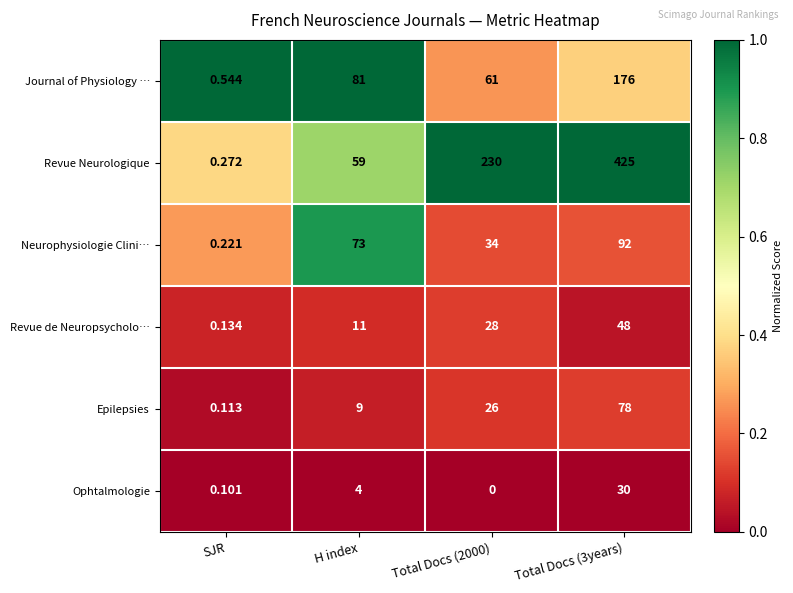

Rank the series by their maximum value, from lowest to highest.

Ophtalmologie, Revue de Neuropsycholo…, Epilepsies, Neurophysiologie Clini…, Journal of Physiology …, Revue Neurologique